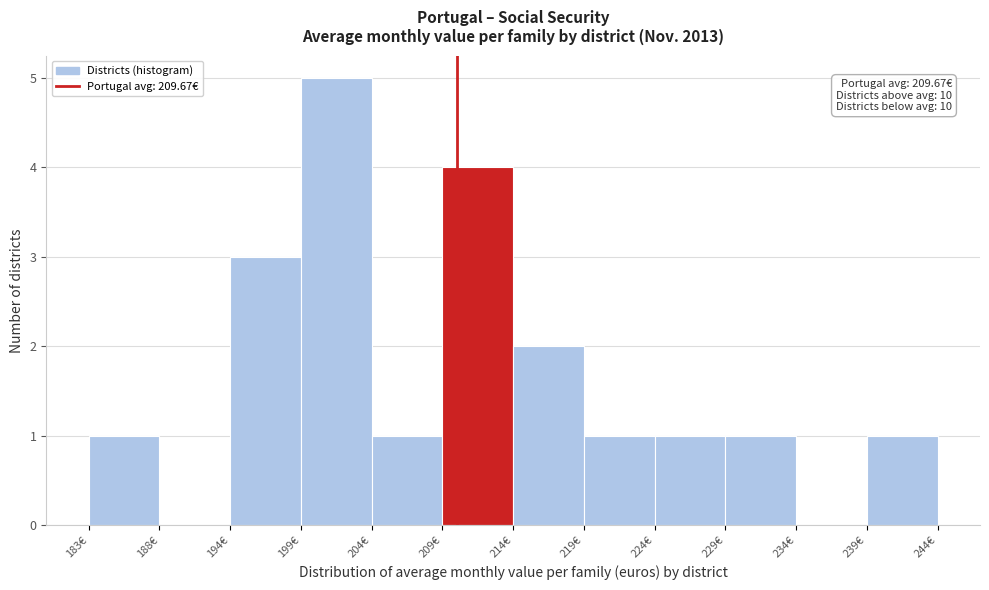

Over which range of the x-axis is the bar tallest?

199 to 204